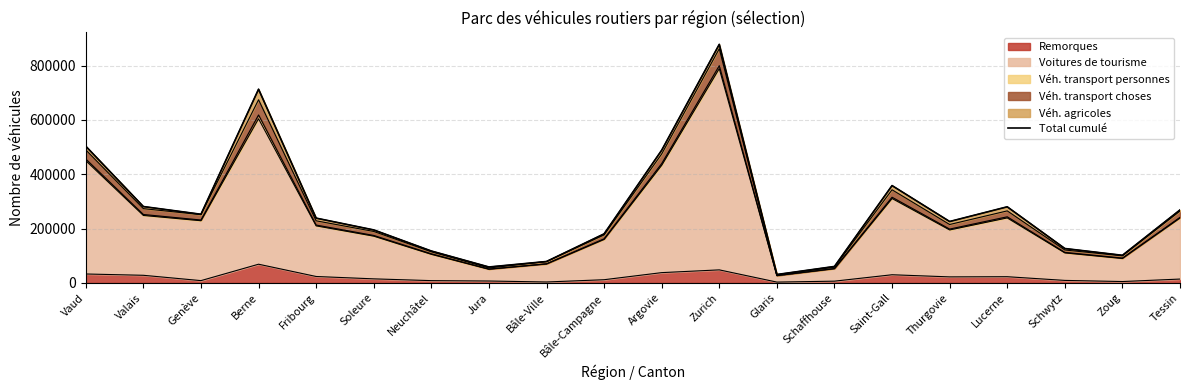

Reading left to right, transcribe all the data shown in this chart.

Vaud=503225	Valais=281110	Genève=252691	Berne=713026	Fribourg=238474	Soleure=195023	Neuchâtel=117386	Jura=58557	Bâle-Ville=78757	Bâle-Campagne=180535	Argovie=488548	Zurich=878182	Glaris=30847	Schaffhouse=60553	Saint-Gall=358247	Thurgovie=225998	Lucerne=280121	Schwytz=126605	Zoug=101583	Tessin=268581